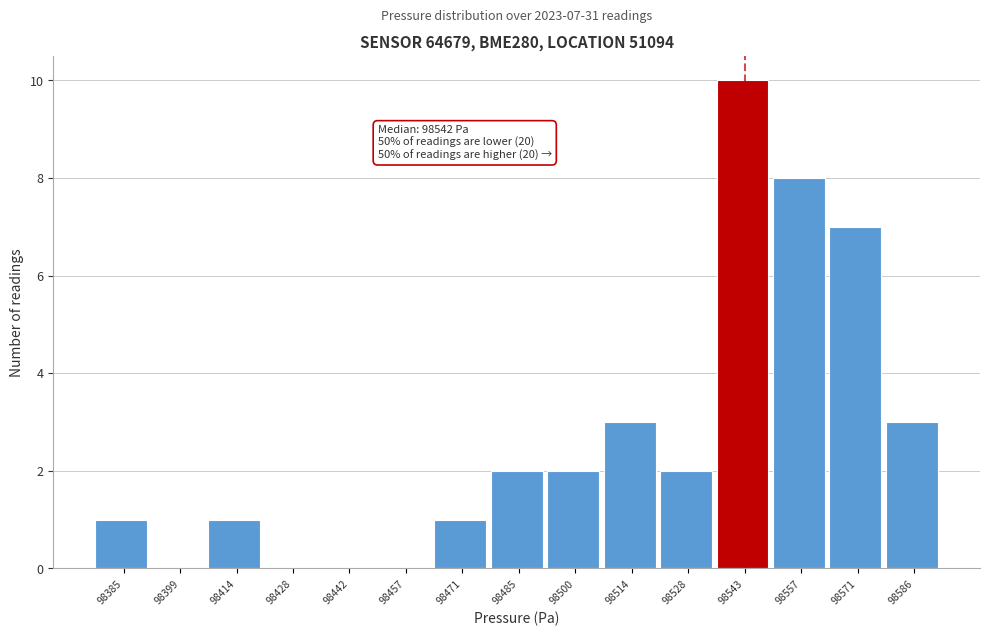

Over which range of the x-axis is the bar tallest?

98536 to 98550